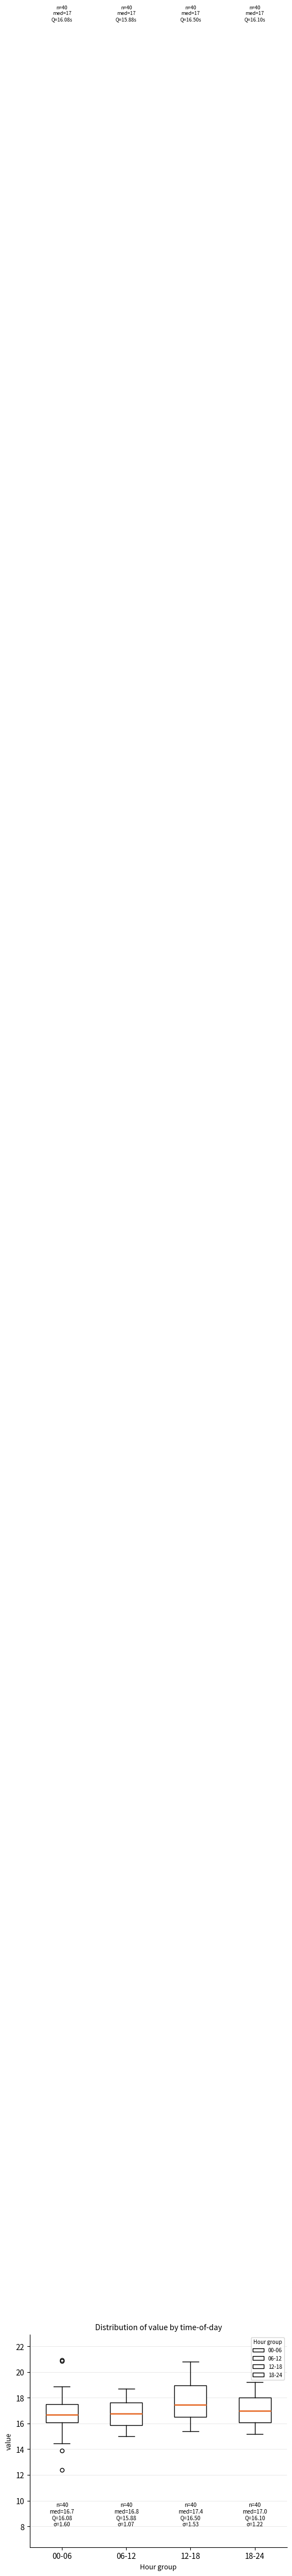

Which box's median line is the highest?

12-18